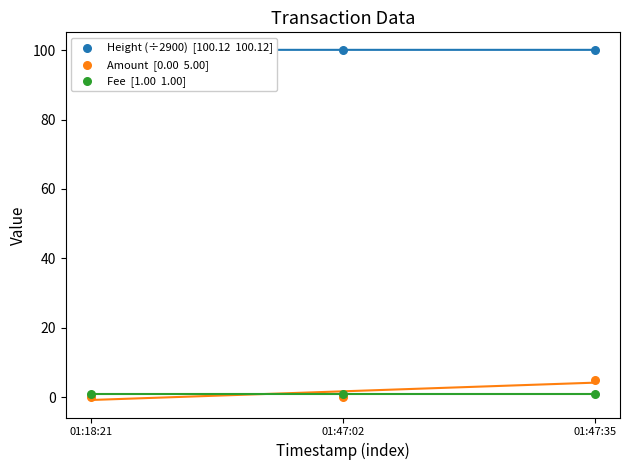

What are all the series names shown in the legend?

Height (÷2900)  [100.12  100.12], Amount  [0.00  5.00], Fee  [1.00  1.00]